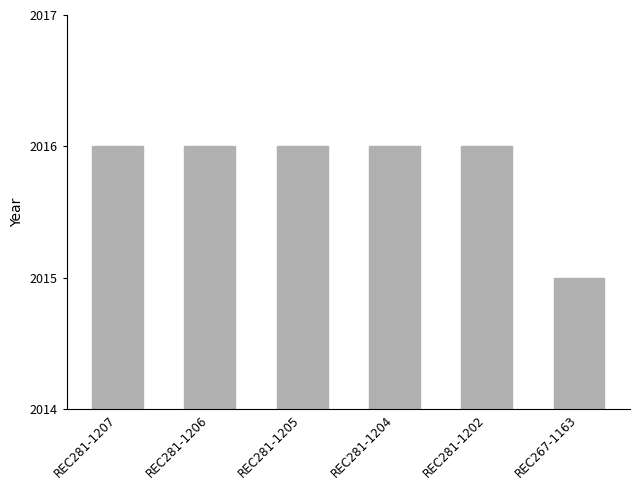

Reading left to right, list all the values displayed in this chart.

2016	2016	2016	2016	2016	2015